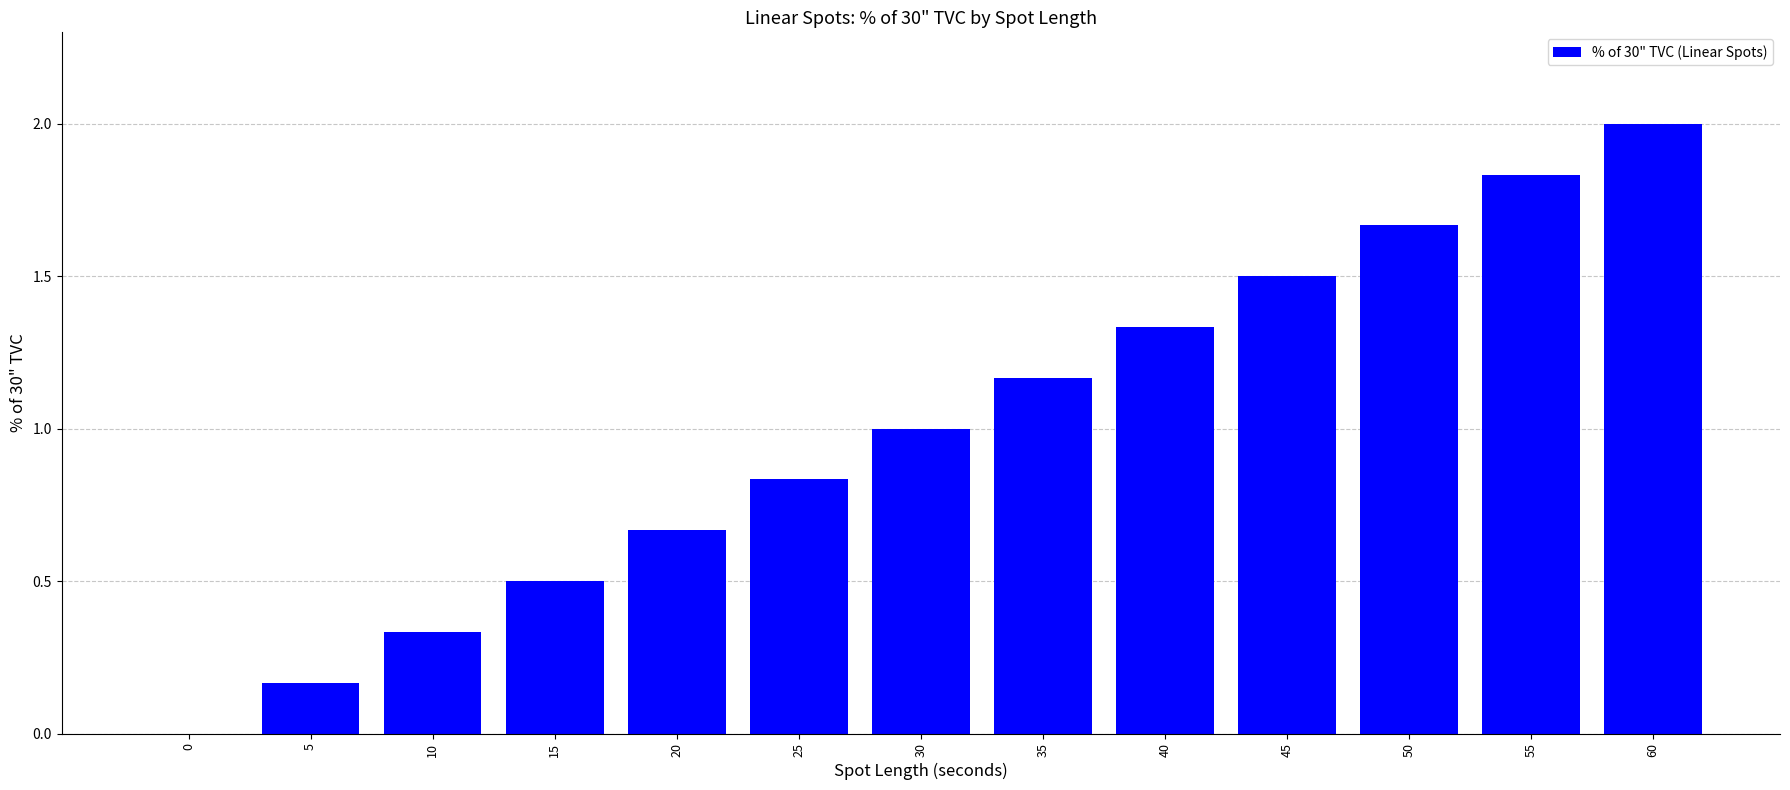

What is the approximate value at 45?

1.5